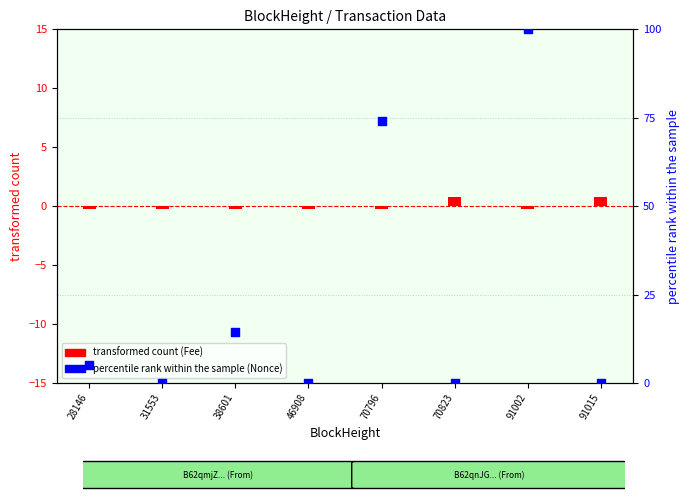

What are all the series names shown in the legend?

transformed count (Fee), percentile rank within the sample